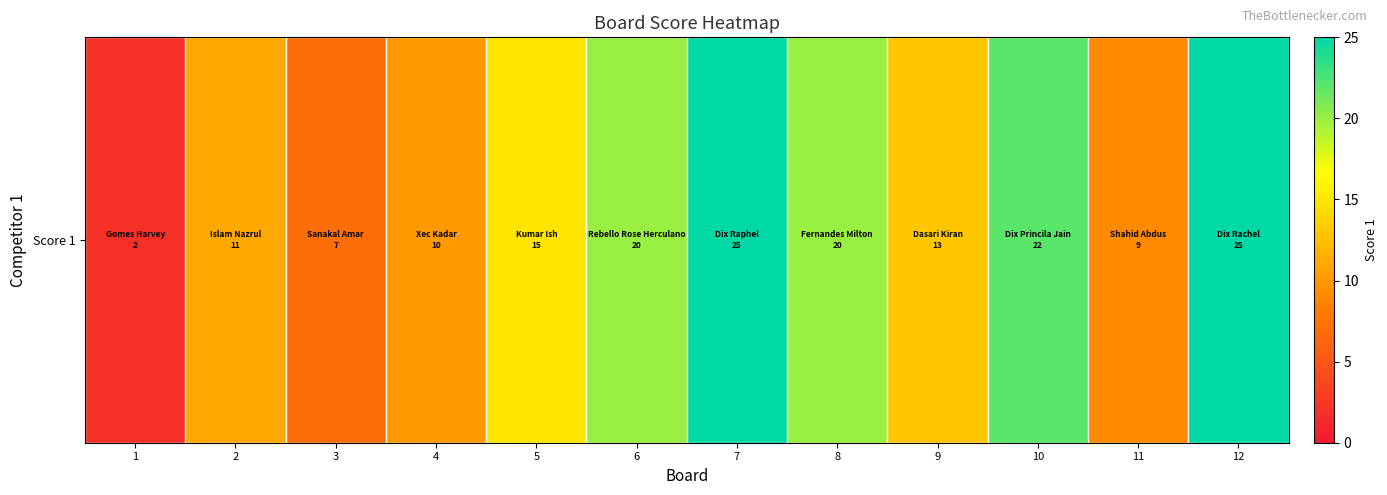

How many values exceed 15?

5